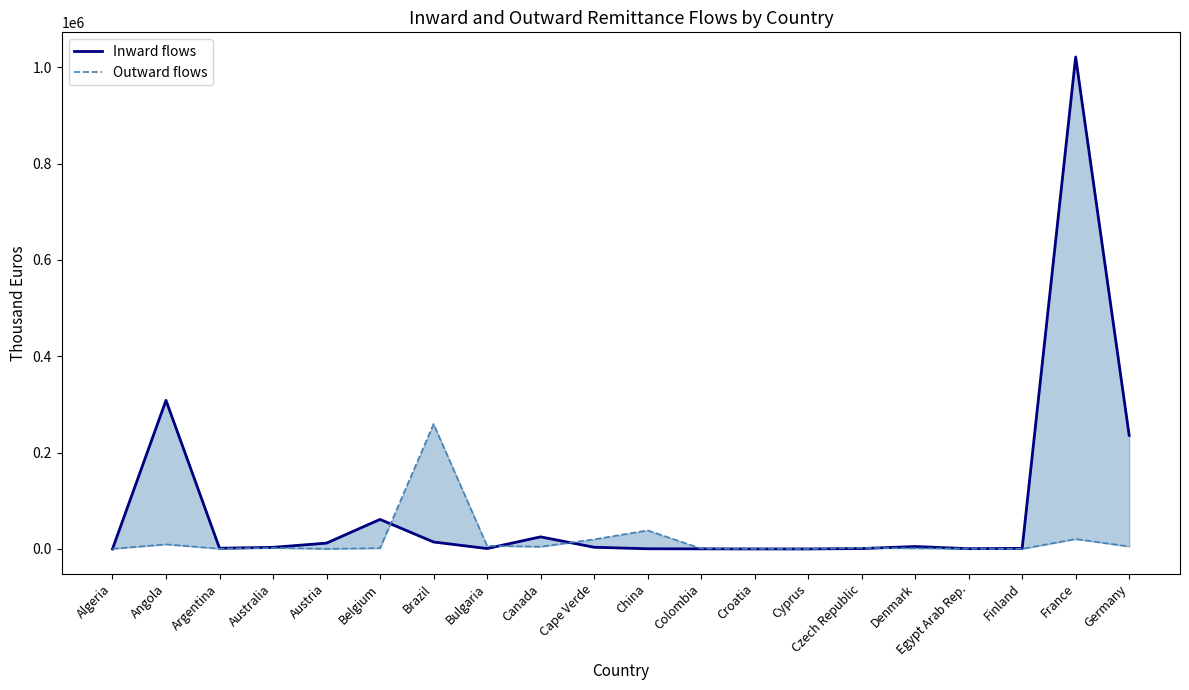

What is the minimum value for Outward flows?

30